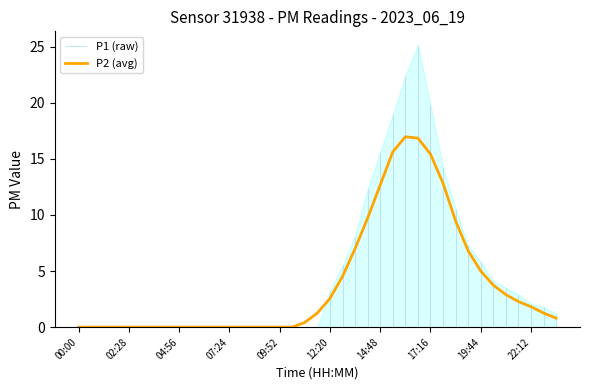

Is it true that P2 (avg) equals 0.0 at 09:52?

True